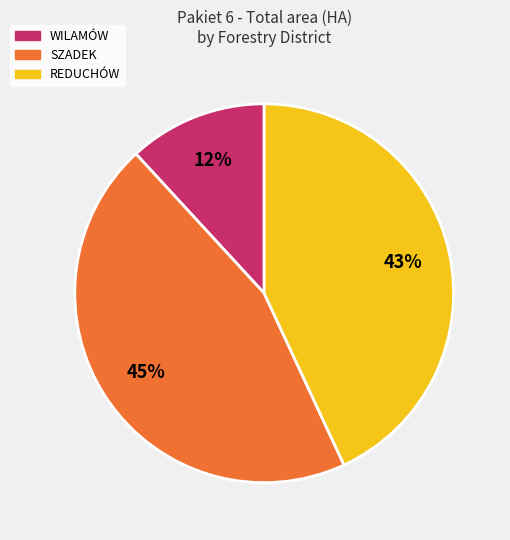

Count the number of slices in the pie.

3